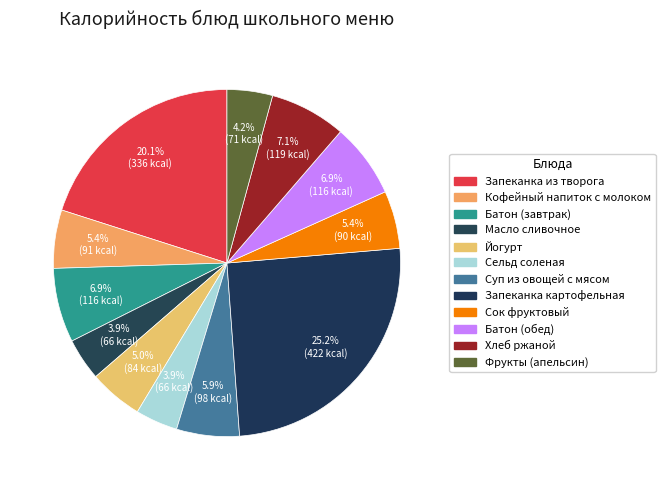

What is the smallest slice in the pie chart?

Масло сливочное